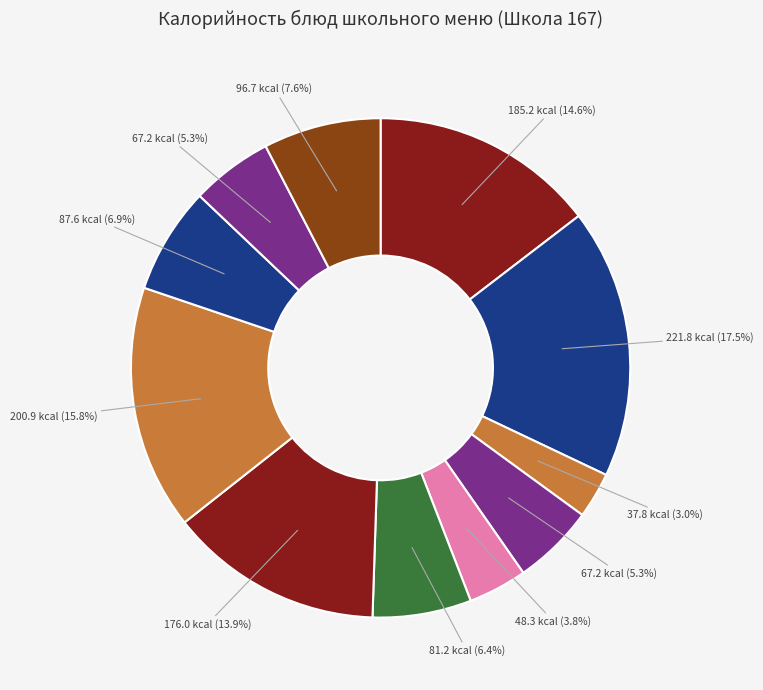

Rank the categories by value from highest to lowest.

Запеканка из творога (Завтрак, гор.блюдо), Макаронные изделия отварные (Обед, гарнир), Каша молочная (Завтрак, гор.блюдо), Котлета мясная Детская (Обед, 2 блюдо), Хлеб ржаной (Обед), Компот из кураги (Обед, напиток), Солянка с филе куры (Обед, 1 блюдо), Хлеб крестьянский (Завтрак), Хлеб крестьянский (Обед), Хлеб ржаной (Завтрак), Чай с сахаром (Завтрак, гор.напиток)